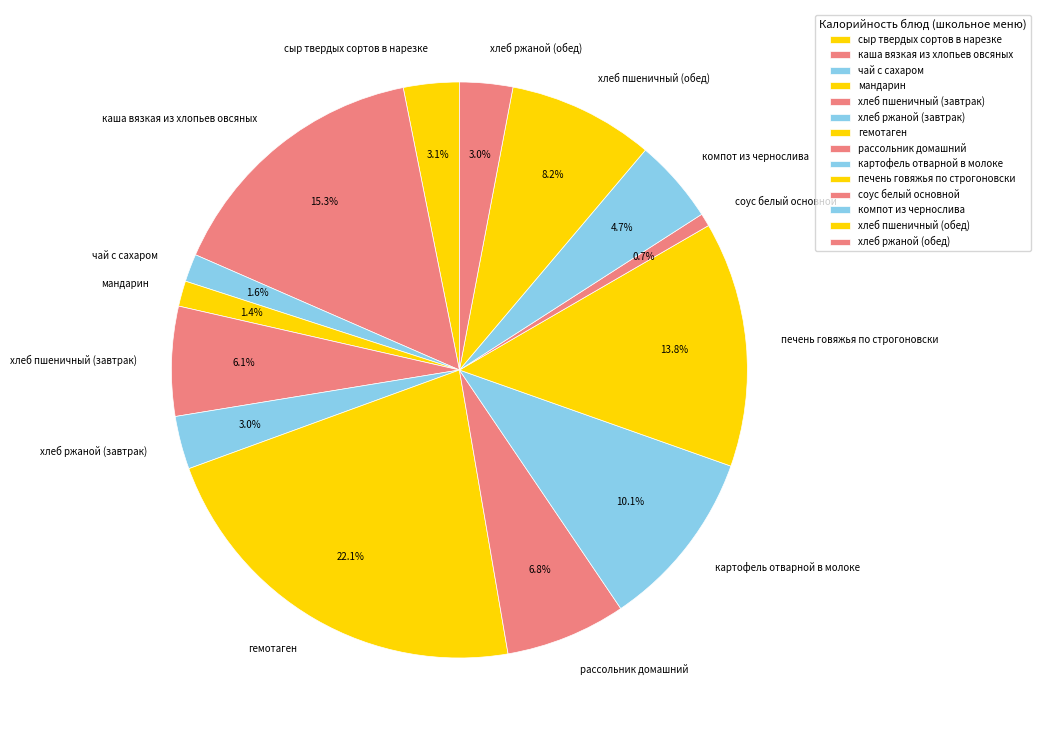

What is the total percentage of мандарин and хлеб ржаной (обед)?

4.4%